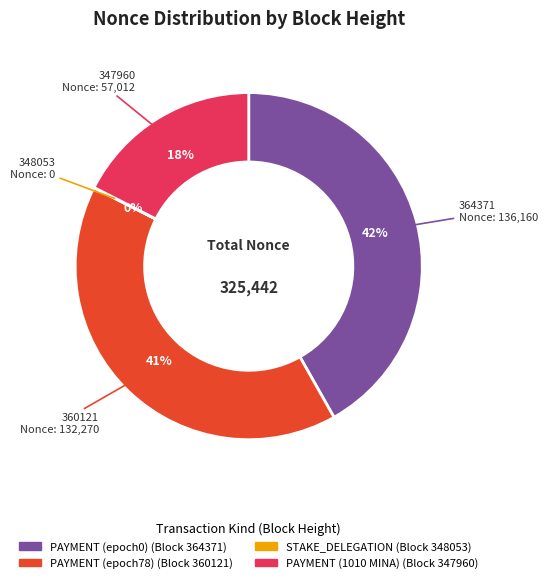

To the nearest percent, what is the difference between the largest and smallest slice percentages?

42%